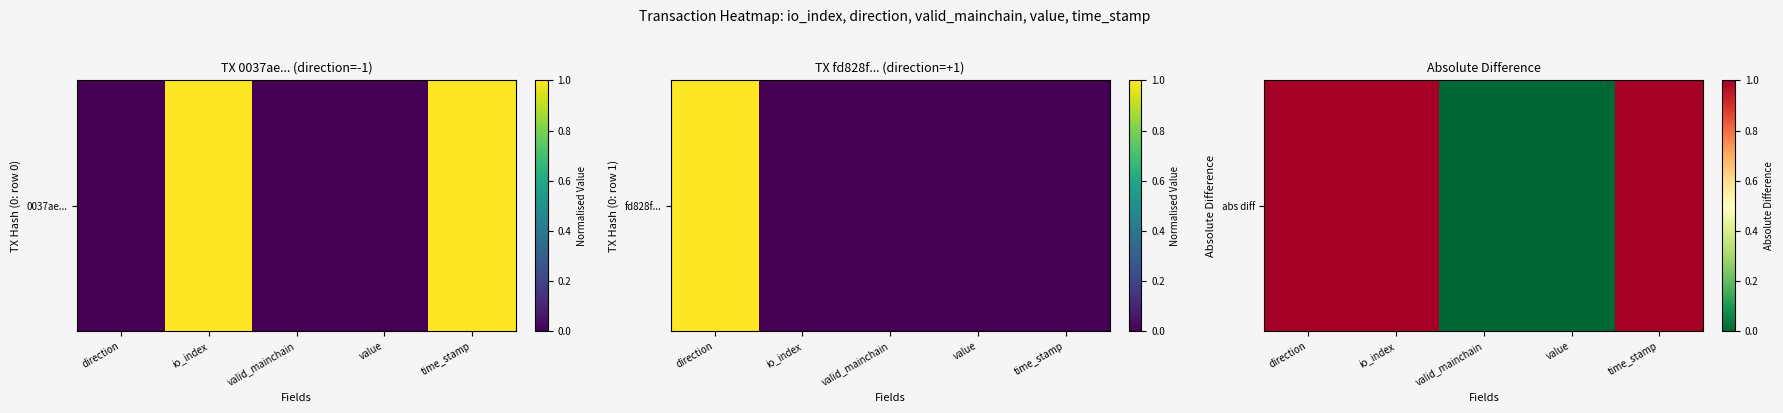

Rank the categories by value from lowest to highest.

valid_mainchain, value, direction, io_index, time_stamp